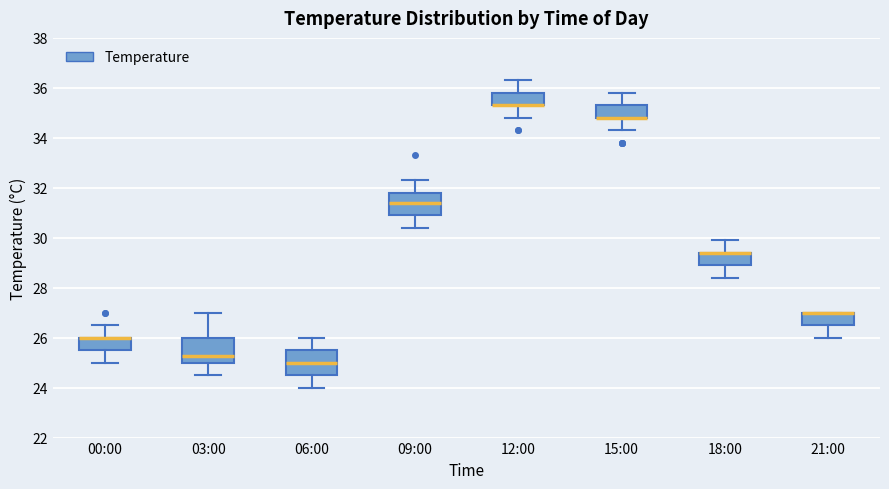

Reading left to right, read every box against the y-axis: the position of its median line, the range the box covers, and the ends of its whiskers. The values are not printed on the chart, so give them approximately, as read against the axis.

00:00: median 26.0 (drawn on the box's upper edge), box 25.6 to 26.0, whiskers 25.0 to 26.6
03:00: median 25.2, box 25.0 to 26.0, whiskers 24.6 to 27.0
06:00: median 25.0, box 24.6 to 25.6, whiskers 24.0 to 26.0
09:00: median 31.4, box 31.0 to 31.8, whiskers 30.4 to 32.4
12:00: median 35.4 (drawn on the box's lower edge), box 35.4 to 35.8, whiskers 34.8 to 36.4
15:00: median 34.8 (drawn on the box's lower edge), box 34.8 to 35.4, whiskers 34.4 to 35.8
18:00: median 29.4 (drawn on the box's upper edge), box 29.0 to 29.4, whiskers 28.4 to 30.0
21:00: median 27.0 (drawn on the box's upper edge), box 26.6 to 27.0, whiskers 26.0 to 27.0